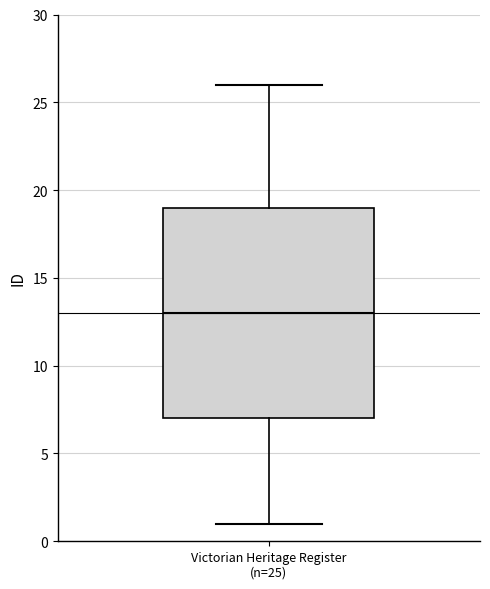

Where is the upper edge of the box for Victorian Heritage Register (n=25) on the y-axis? The values are not printed on the chart, so give them approximately, as read against the axis.

19